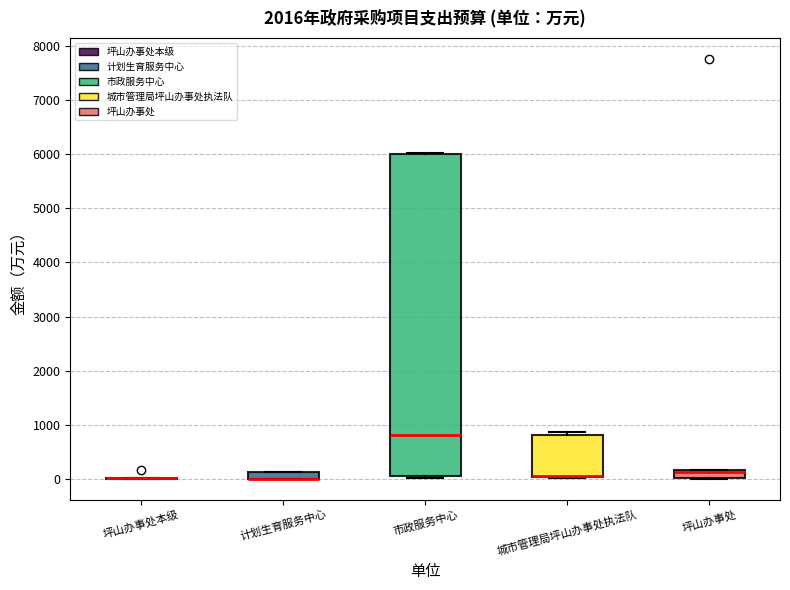

Which box is the tallest, from its lower edge to its upper edge?

市政服务中心